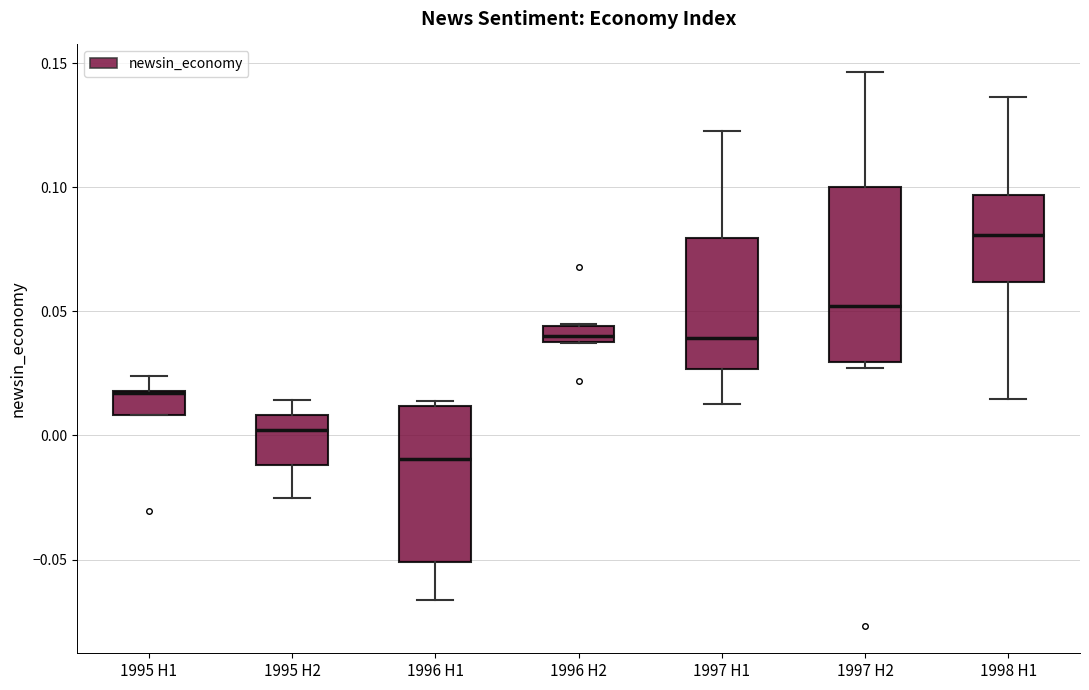

Where is the upper edge of the box for 1996 H1 on the y-axis? The values are not printed on the chart, so give them approximately, as read against the axis.

0.010